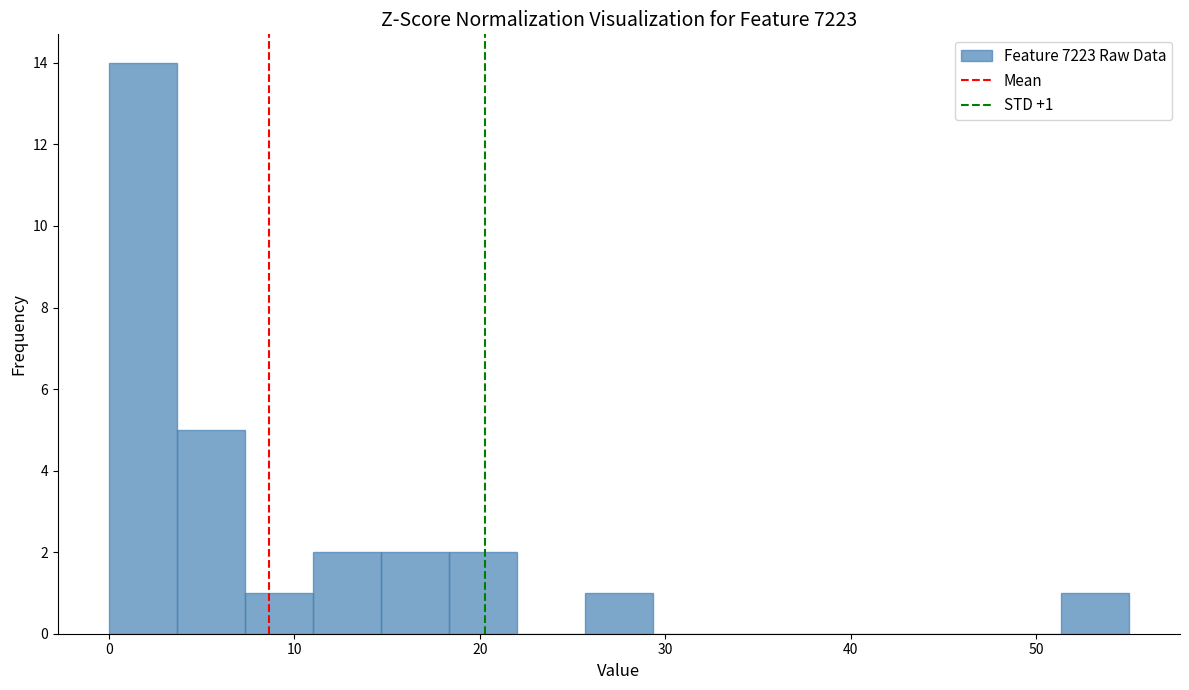

Around what value on the x-axis is the tallest bar? Give the approximate position of its centre, as read against the axis.

2